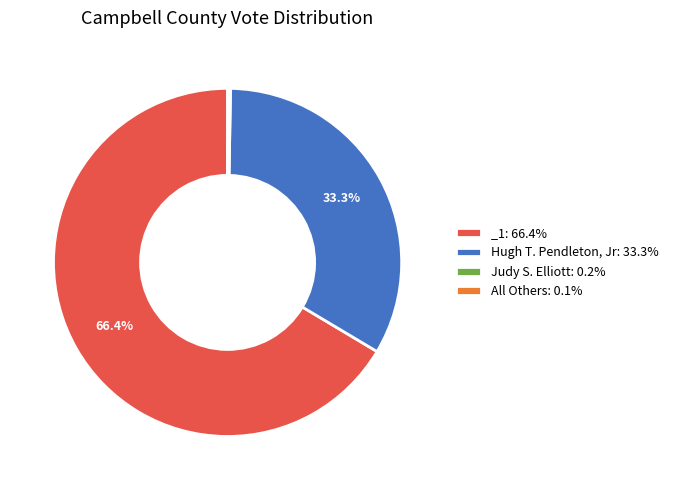

Is there any slice that represents more than half of the pie?

Yes